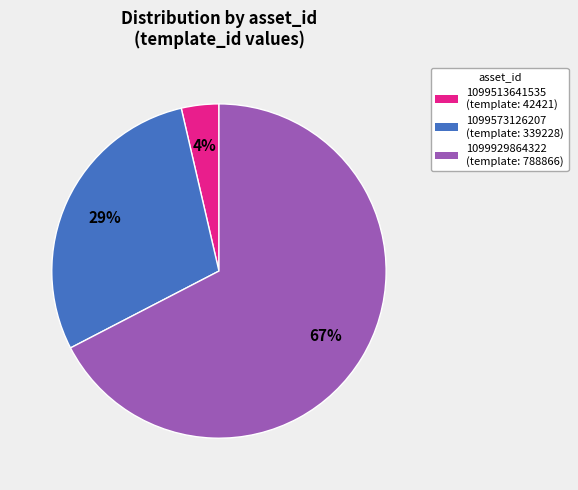

Is there any slice that represents more than half of the pie?

Yes